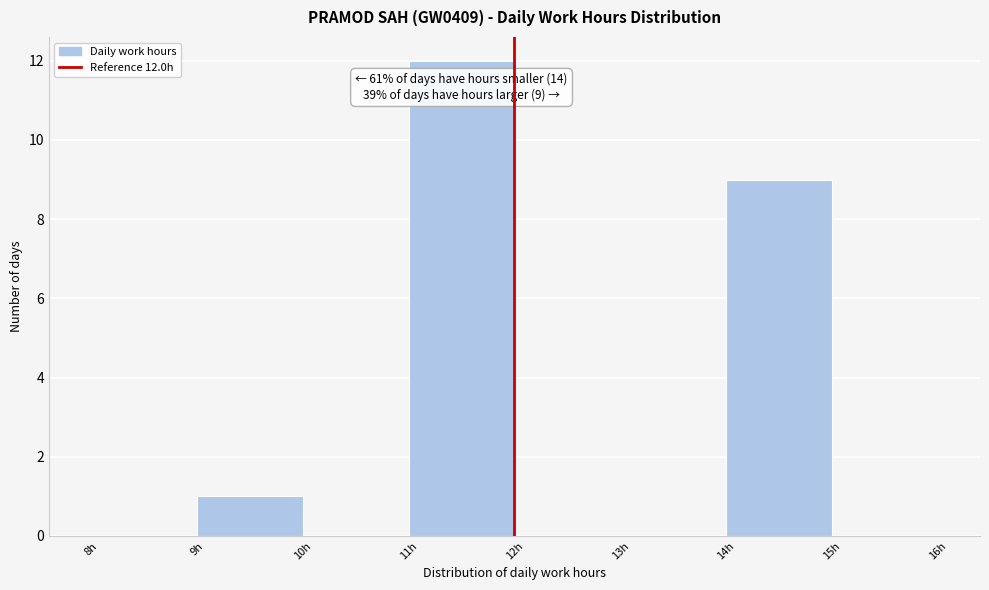

Over which range of the x-axis is the bar tallest?

11 to 12